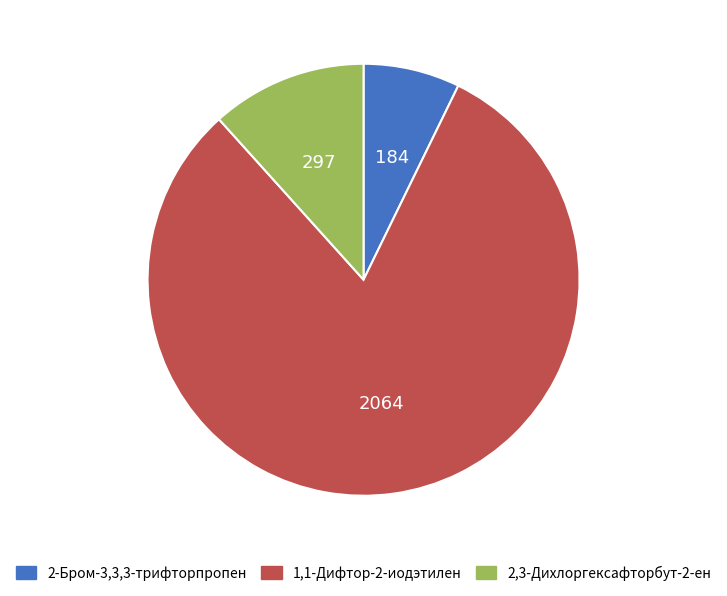

Is the sum of 2-Бром-3,3,3-трифторпропен and 1,1-Дифтор-2-иодэтилен greater than half?

Yes